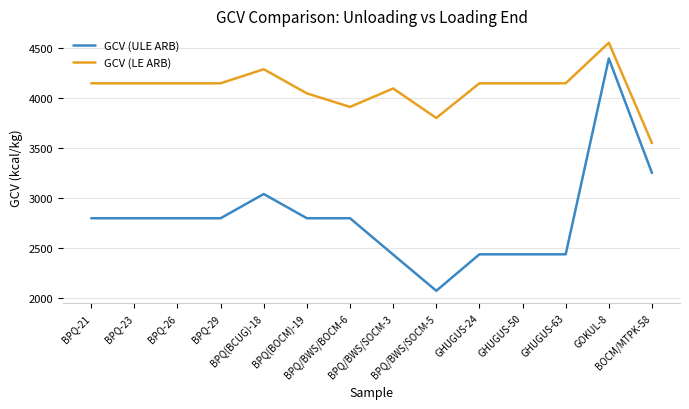

What position from the left is BPQ-21?

1